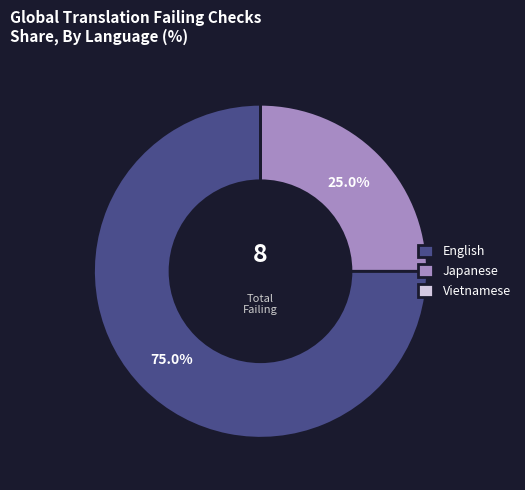

To the nearest percent, what is the combined percentage of English and Japanese?

100%